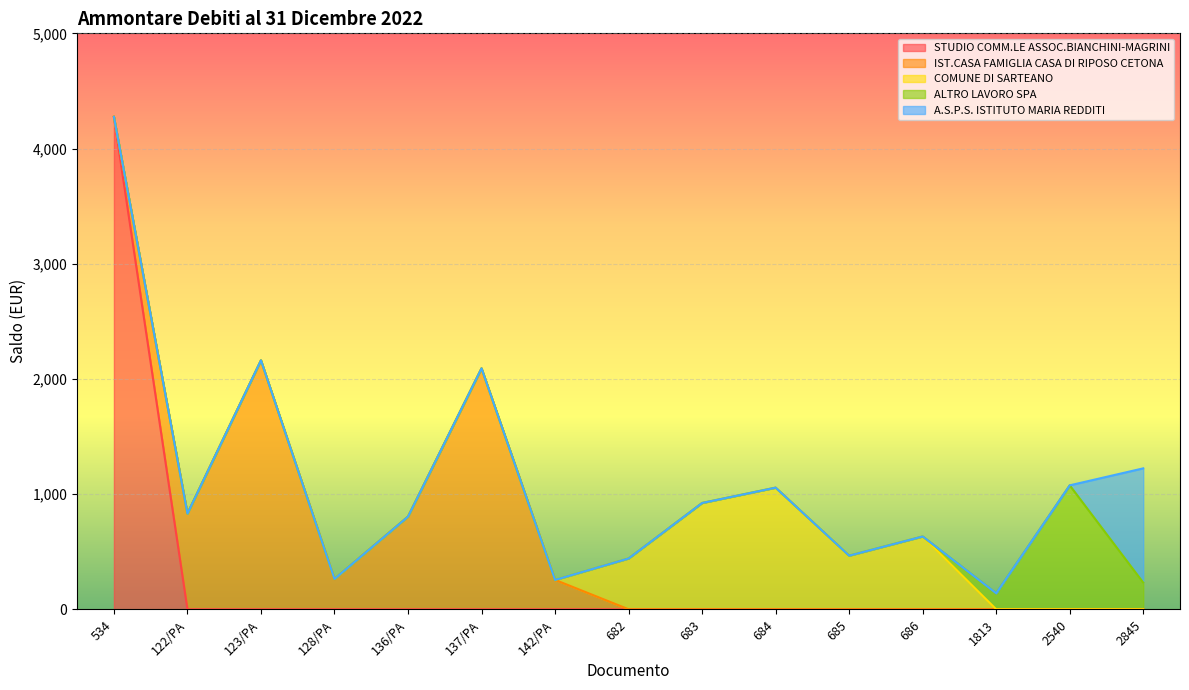

What is the maximum value for A.S.P.S. ISTITUTO MARIA REDDITI?

992.0